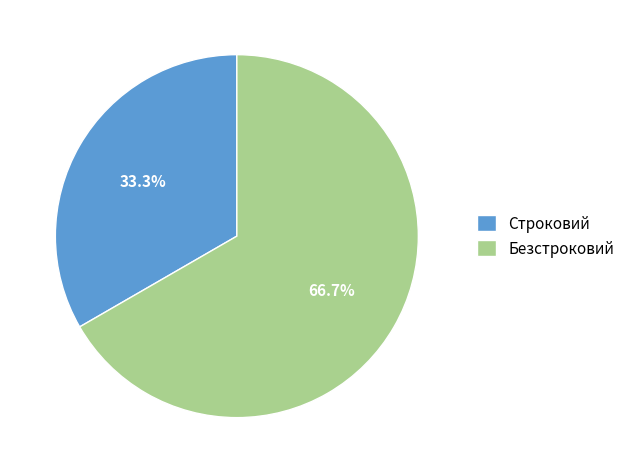

To the nearest percent, what is the difference between the Строковий and Безстроковий slice percentages?

33%